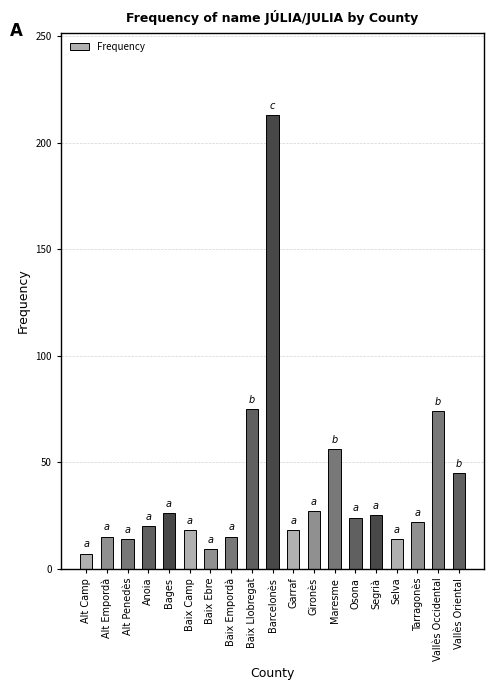

How many bars are there in total?

19